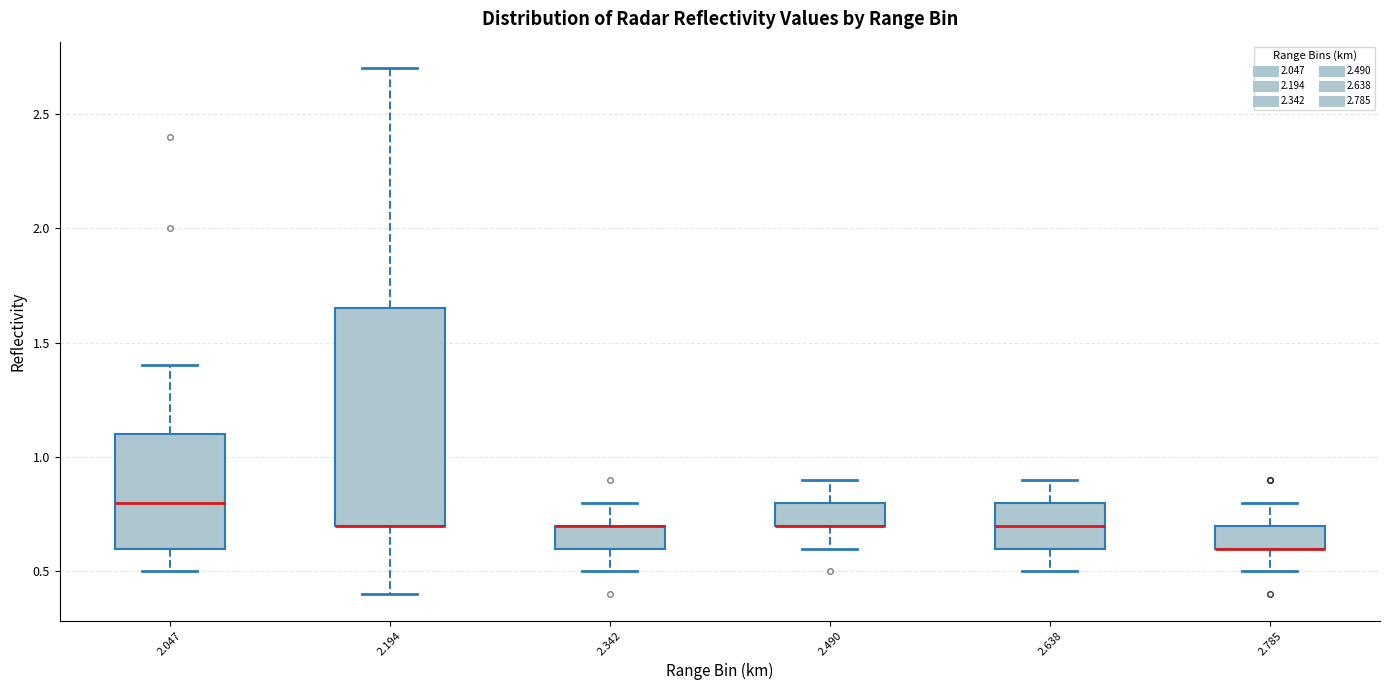

Reading left to right, transcribe this box plot: for each box, give where its median line is, the range the box spans, and where its two whiskers end, as read against the y-axis. The values are not printed on the chart, so give them approximately, as read against the axis.

2.047: median 0.80, box 0.60 to 1.10, whiskers 0.50 to 1.40
2.194: median 0.70 (drawn on the box's lower edge), box 0.70 to 1.65, whiskers 0.40 to 2.70
2.342: median 0.70 (drawn on the box's upper edge), box 0.60 to 0.70, whiskers 0.50 to 0.80
2.490: median 0.70 (drawn on the box's lower edge), box 0.70 to 0.80, whiskers 0.60 to 0.90
2.638: median 0.70, box 0.60 to 0.80, whiskers 0.50 to 0.90
2.785: median 0.60 (drawn on the box's lower edge), box 0.60 to 0.70, whiskers 0.50 to 0.80